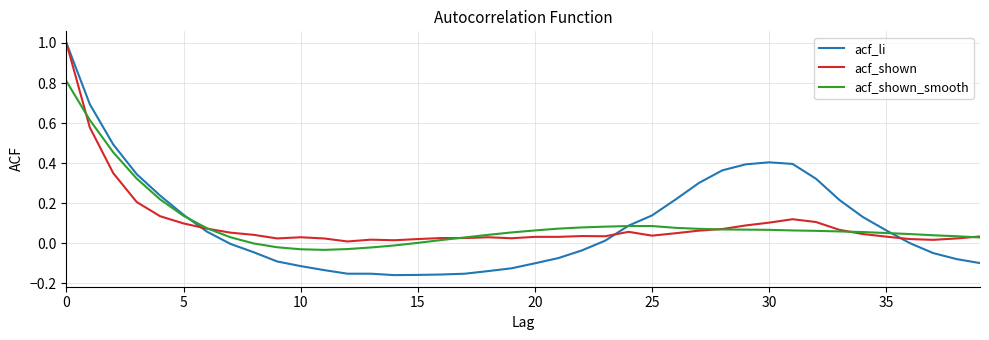

How many intersections are there between acf_li and acf_shown_smooth?

3